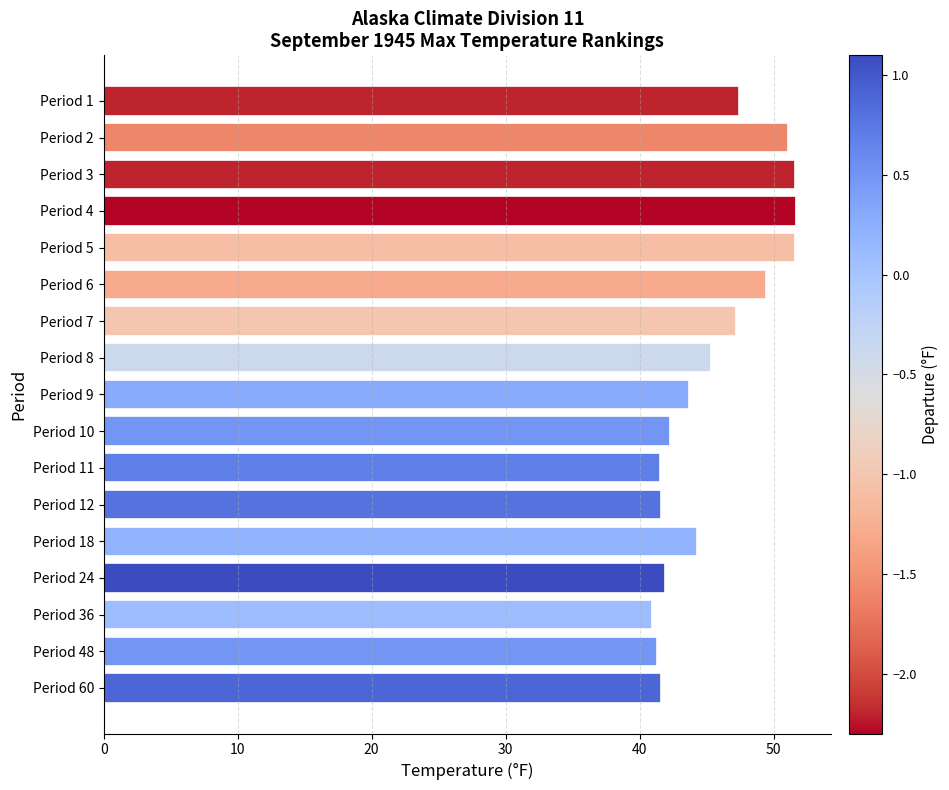

What is the value of the 14th bar from the top?

41.9